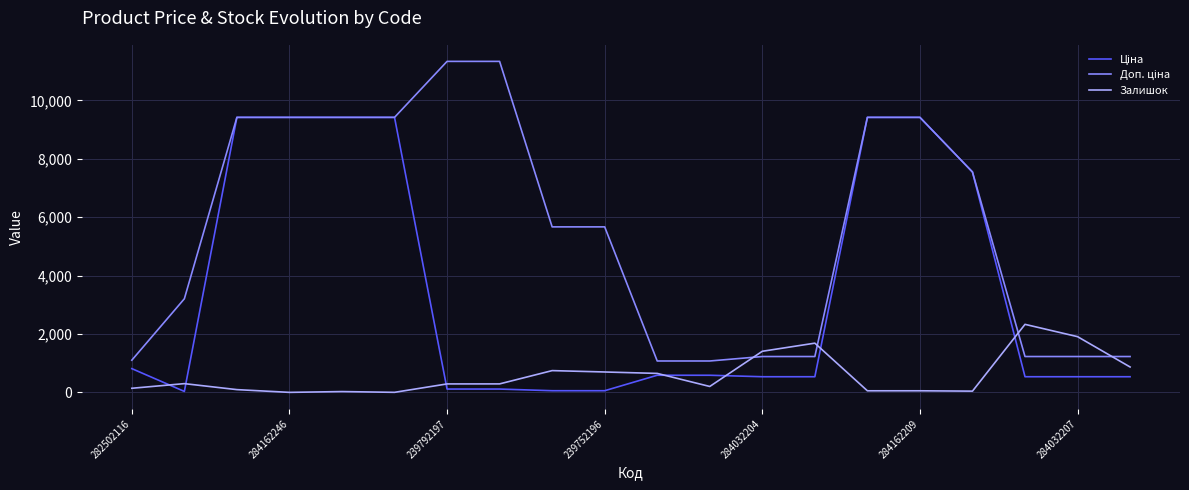

Count the number of categories in the chart.

20